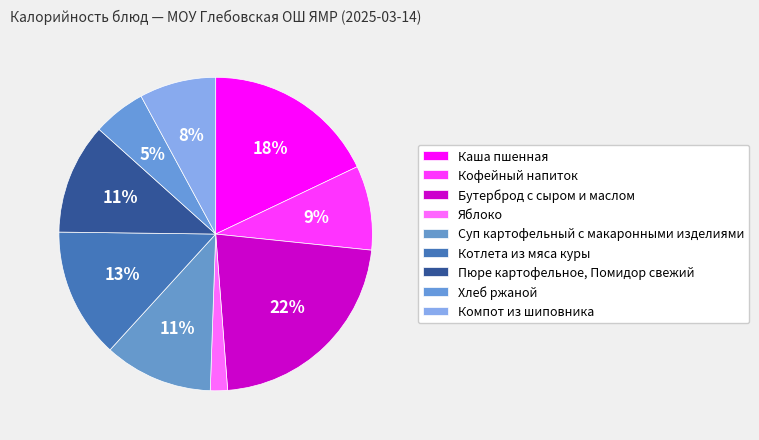

To the nearest percent, what percentage of the pie is Компот из шиповника?

8%